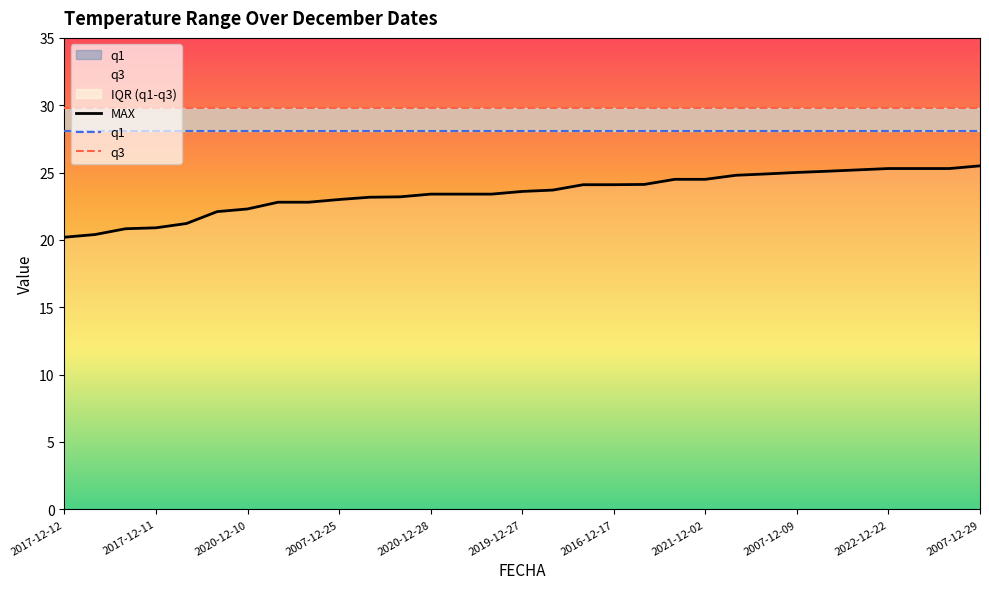

Which has a higher value, 26 or 2007-12-09?

26